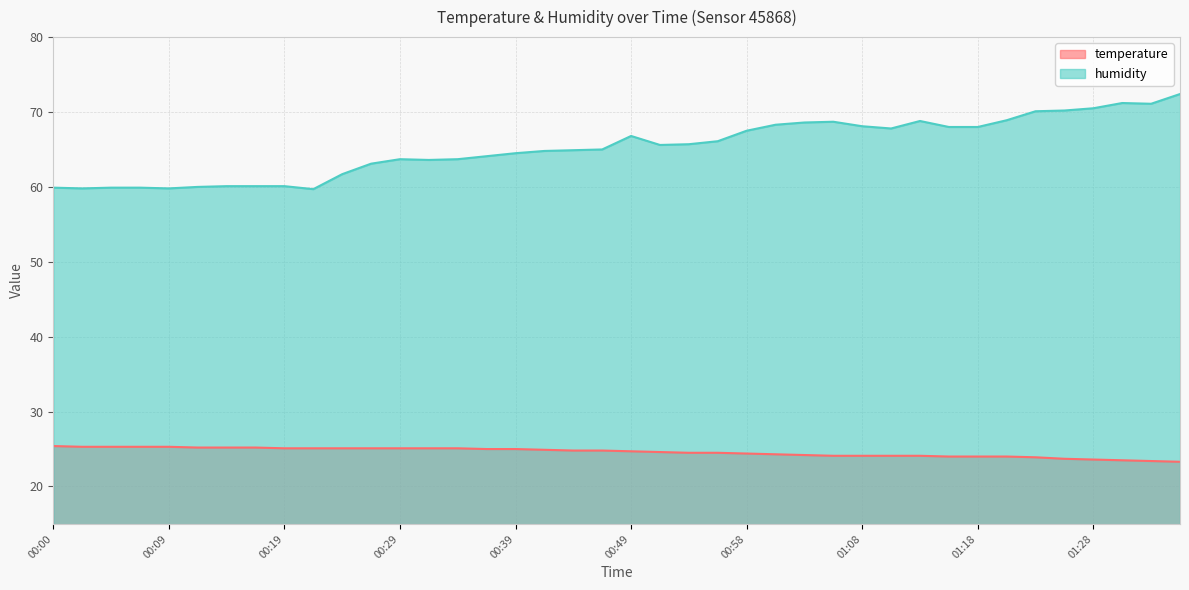

Reading right to left, what are all the values shown in this chart?

temperature: 01:35=23.3	01:33=23.4	01:30=23.5	01:28=23.6	01:25=23.7	01:23=23.9	01:20=24.0	01:18=24.0	01:16=24.0	01:13=24.1	01:11=24.1	01:08=24.1	01:06=24.1	01:03=24.2	01:01=24.3	00:58=24.4	00:56=24.5	00:54=24.5	00:51=24.6	00:49=24.7	00:46=24.8	00:44=24.8	00:41=24.9	00:39=25.0	00:36=25.0	00:34=25.1	00:31=25.1	00:29=25.1	00:26=25.1	00:24=25.1	00:22=25.1	00:19=25.1	00:17=25.2	00:14=25.2	00:12=25.2	00:09=25.3	00:07=25.3	00:04=25.3	00:02=25.3	00:00=25.4
humidity: 01:35=72.4	01:33=71.1	01:30=71.2	01:28=70.5	01:25=70.2	01:23=70.1	01:20=68.9	01:18=68.0	01:16=68.0	01:13=68.8	01:11=67.8	01:08=68.1	01:06=68.7	01:03=68.6	01:01=68.3	00:58=67.5	00:56=66.1	00:54=65.7	00:51=65.6	00:49=66.8	00:46=65.0	00:44=64.9	00:41=64.8	00:39=64.5	00:36=64.1	00:34=63.7	00:31=63.6	00:29=63.7	00:26=63.1	00:24=61.7	00:22=59.7	00:19=60.1	00:17=60.1	00:14=60.1	00:12=60.0	00:09=59.8	00:07=59.9	00:04=59.9	00:02=59.8	00:00=59.9